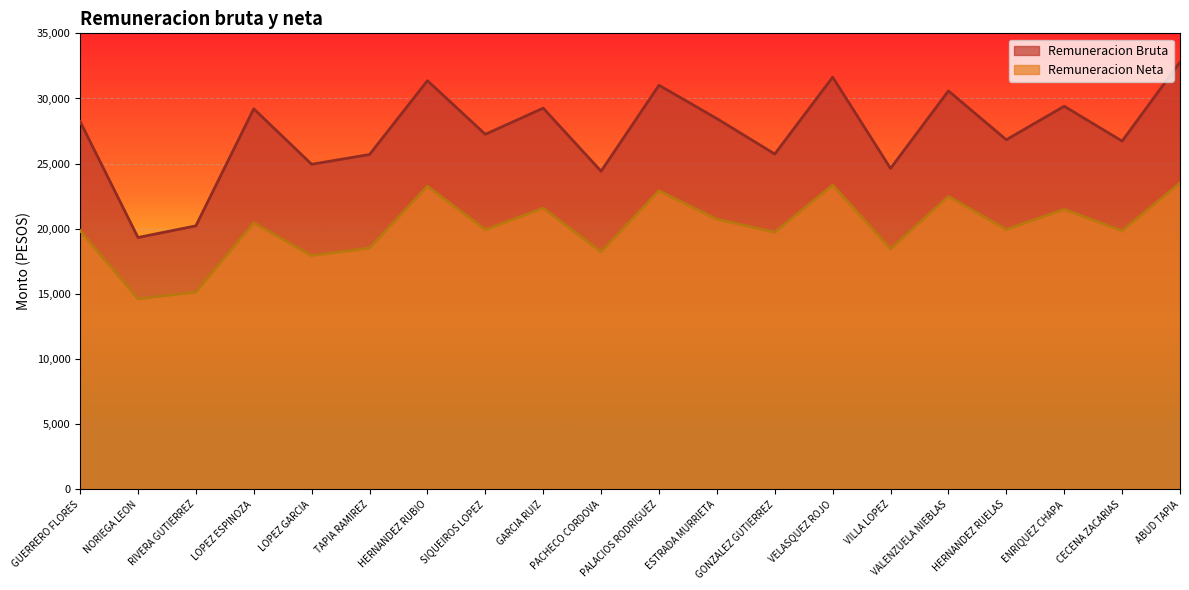

Reading right to left, extract all data points from this chart.

Remuneracion Bruta: 32791.2	26730.1	29406.0	26833.8	30581.8	24634.2	31635.2	25739.2	28456.3	31018.1	24415.7	29258.9	27252.4	31366.7	25701.3	24950.9	29206.4	20226.2	19331.0	28234.8
Remuneracion Neta: 23520.6	19839.4	21495.5	19943.1	22487.0	18453.7	23356.1	19738.2	20730.2	22923.3	18235.2	21585.2	19929.9	23271.9	18522.5	17941.4	20461.1	15137.6	14624.8	19865.2